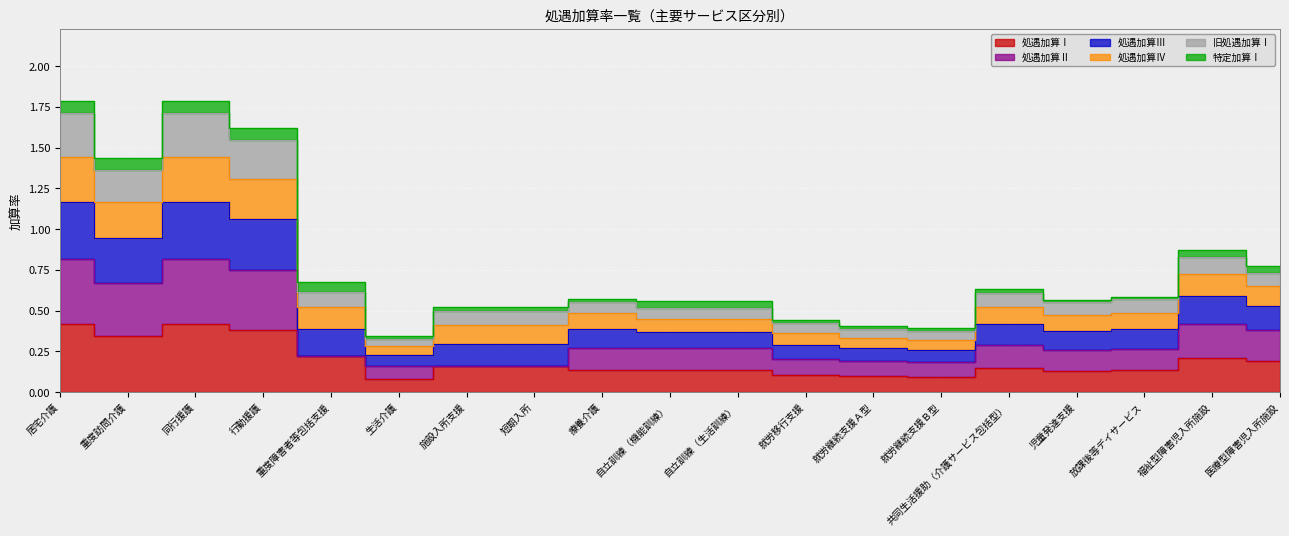

The 処遇加算Ⅰ series shows 0.2 at 施設入所支援. True or false?

True